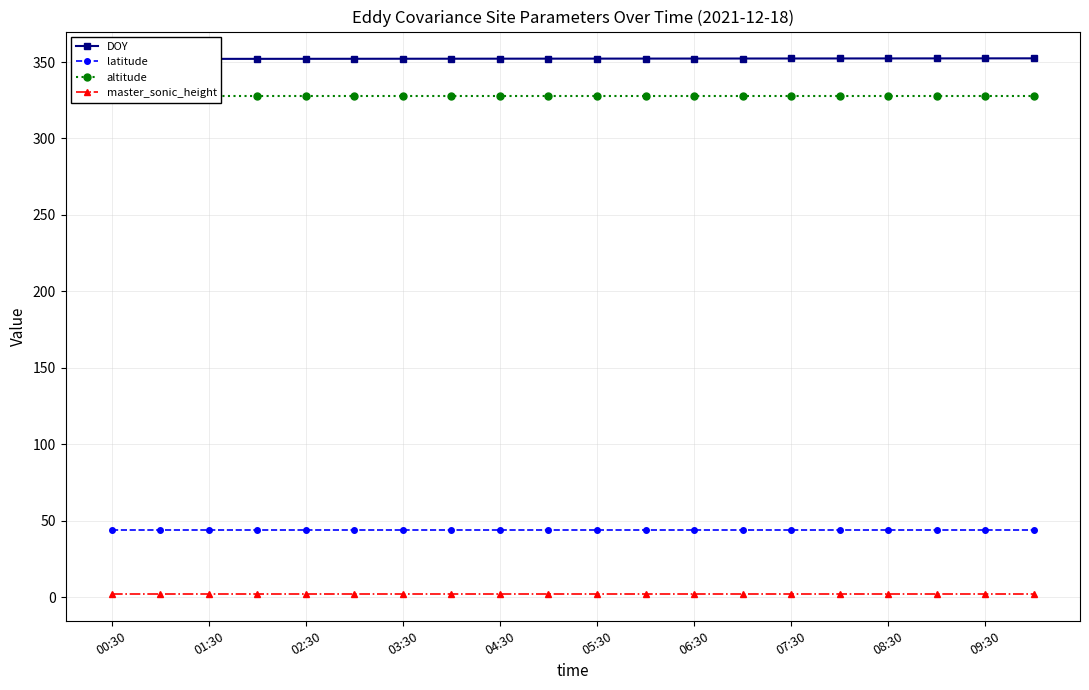

Is the value of latitude at 09:30 greater than the value of master_sonic_height at 06:30?

Yes